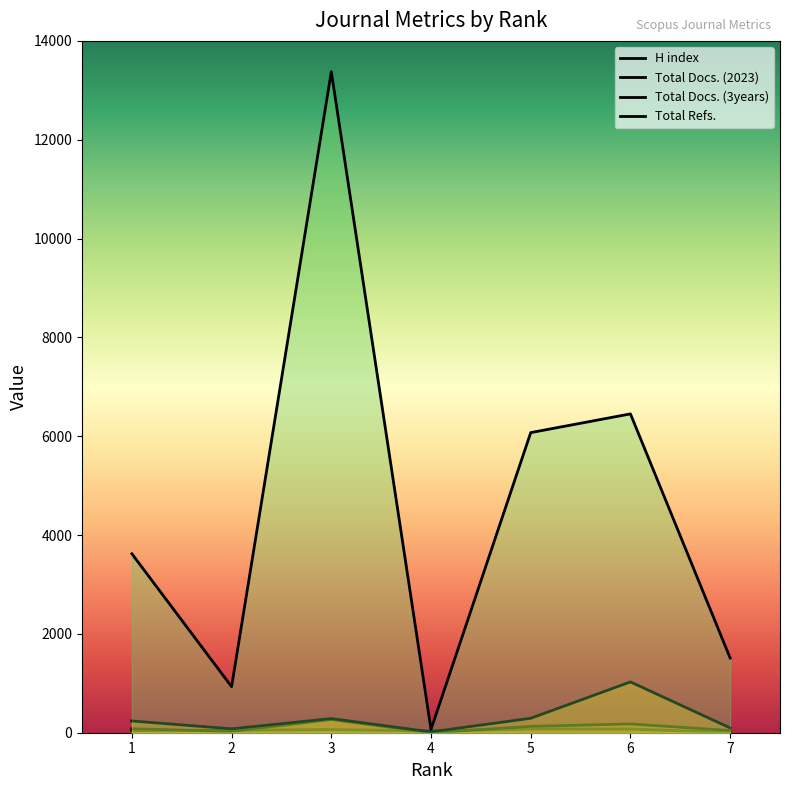

Where is the first local maximum for Total Docs. (3years)?

3